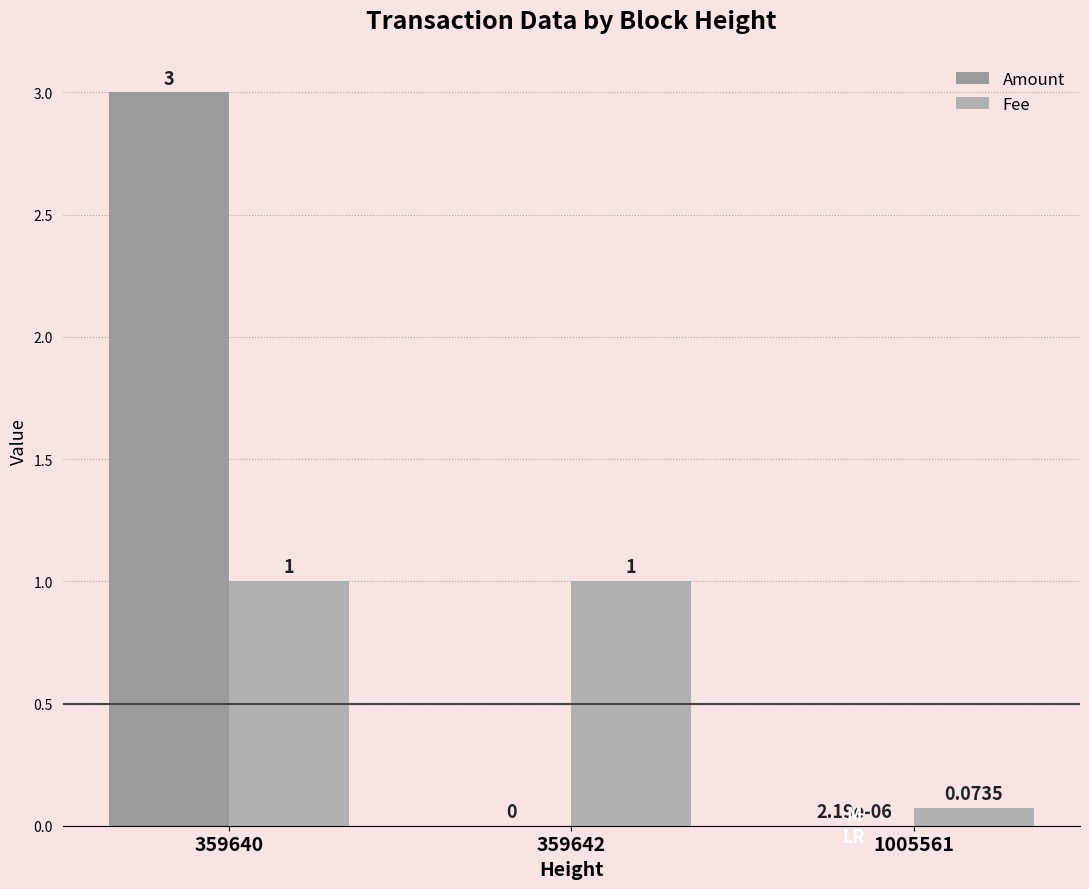

How many data points in Amount are above 0?

2